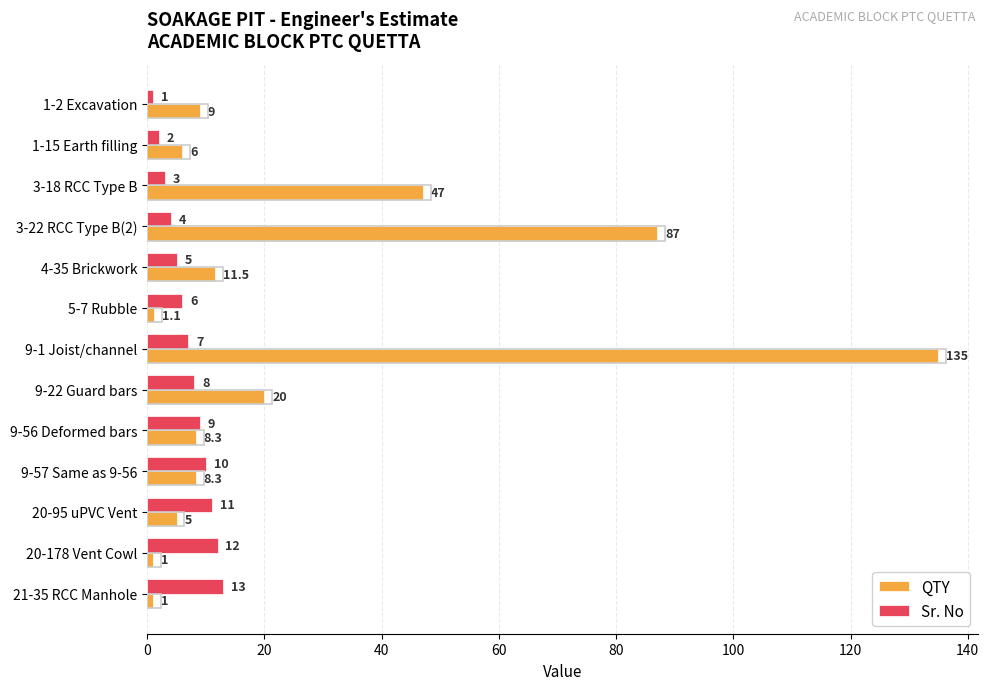

Is it true that QTY equals 1.1 at 5-7 Rubble?

True